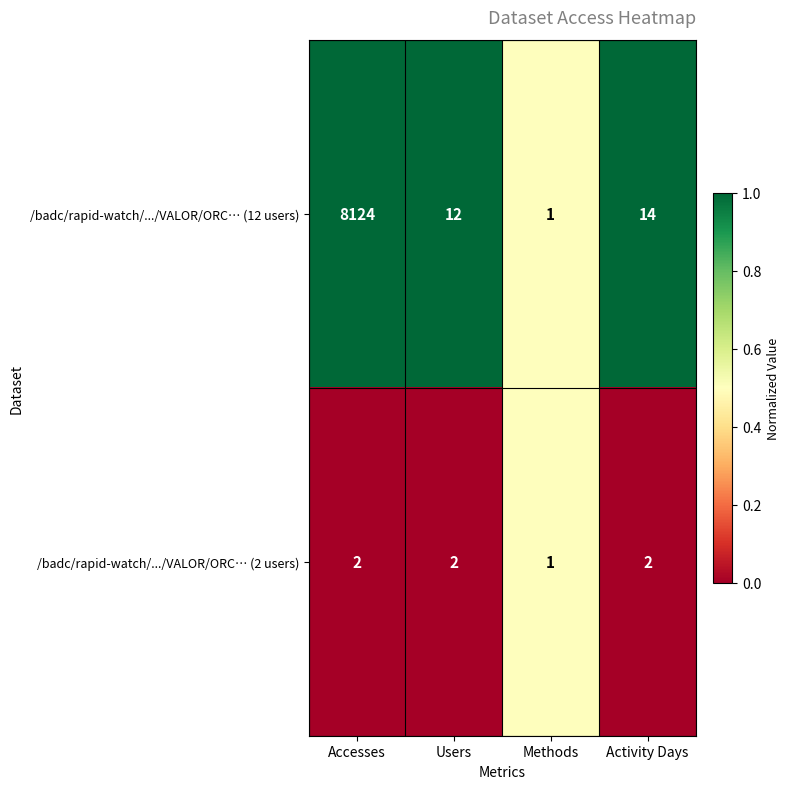

At which category is the sum across all series the highest?

Accesses